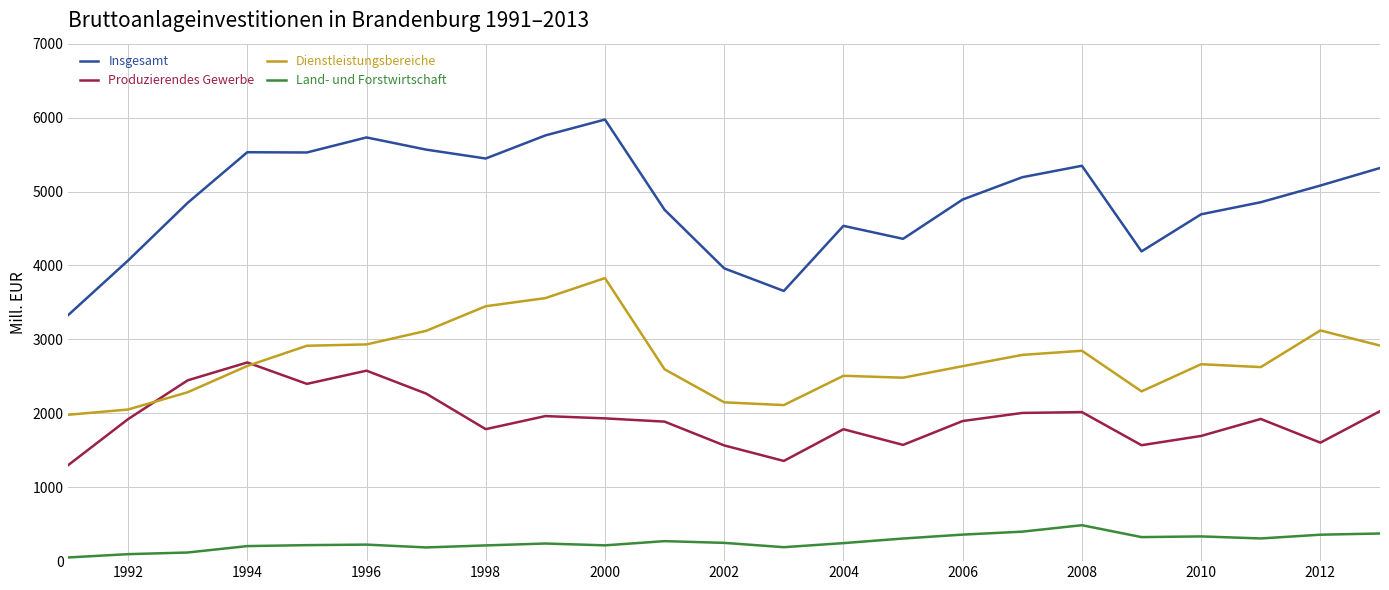

Which series has the largest total across all categories?

Insgesamt